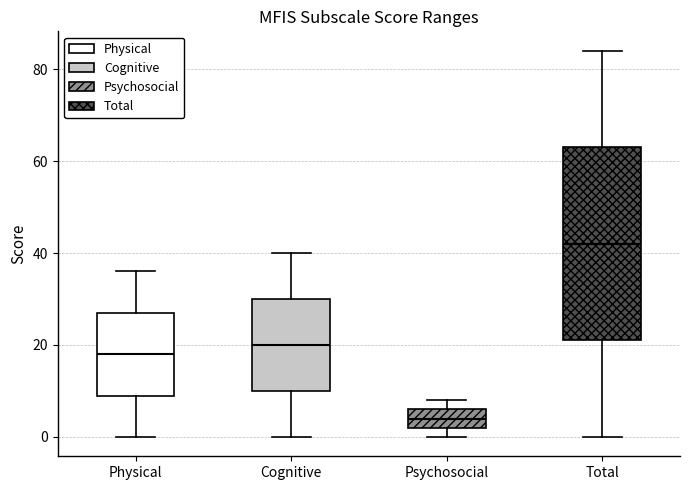

Reading left to right, read every box against the y-axis: the position of its median line, the range the box covers, and the ends of its whiskers. The values are not printed on the chart, so give them approximately, as read against the axis.

Physical: median 18, box 10 to 28, whiskers 0 to 36
Cognitive: median 20, box 10 to 30, whiskers 0 to 40
Psychosocial: median 4, box 2 to 6, whiskers 0 to 8
Total: median 42, box 22 to 64, whiskers 0 to 84